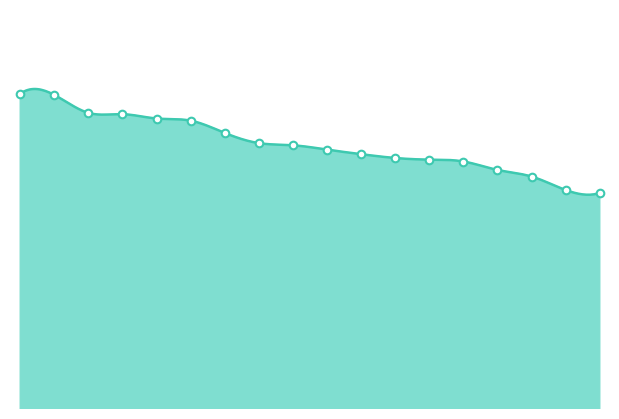

Which has a higher value, 9 or 4?

4